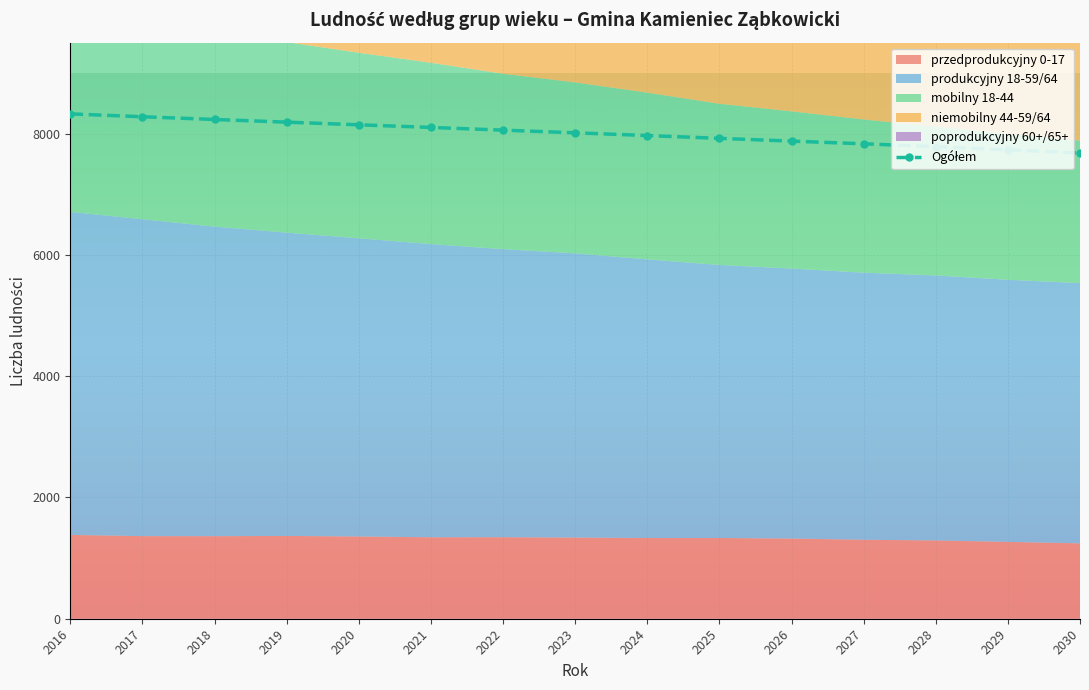

What is the average value?

8008